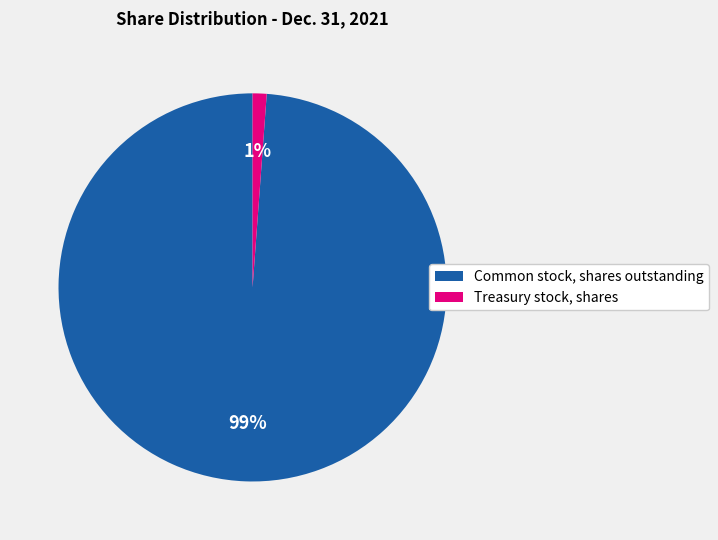

Is it true that Common stock, shares outstanding is 89% of the pie?

False